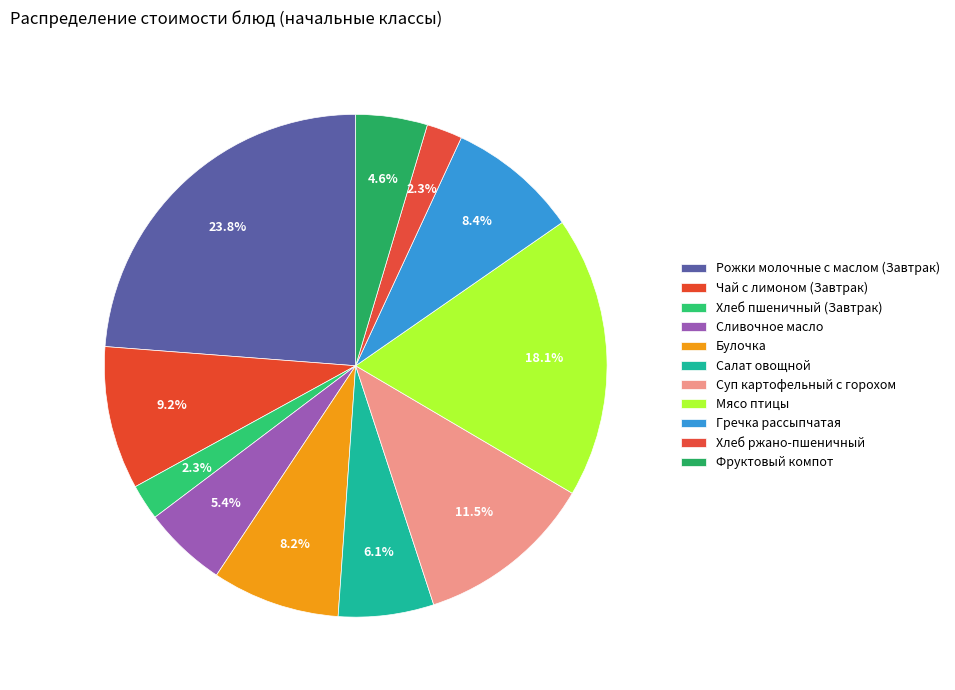

Count the number of slices in the pie.

11